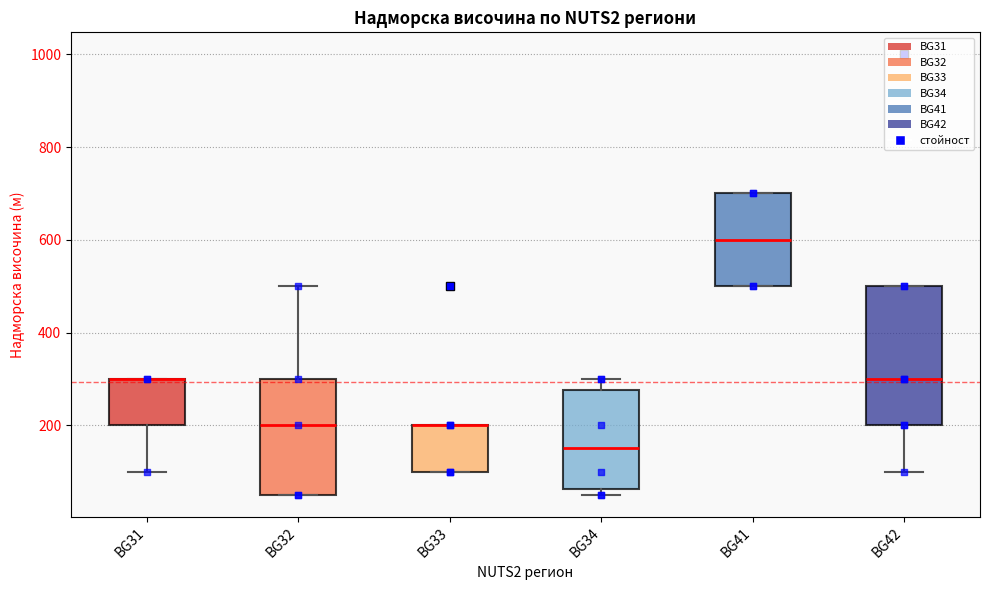

Where does the median line of the box for BG34 sit on the y-axis? The values are not printed on the chart, so give them approximately, as read against the axis.

160